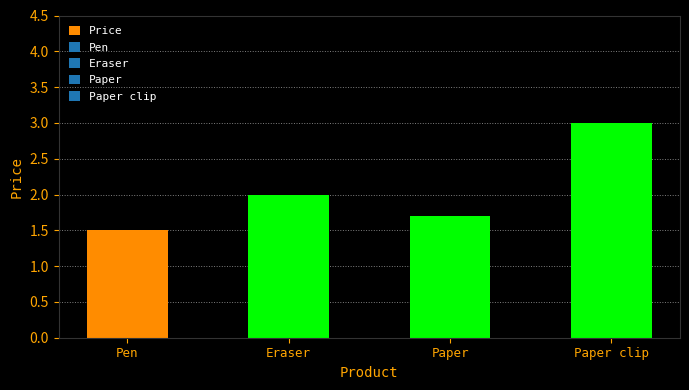

What is the ratio of the value at Paper to the value at Pen?

1.1